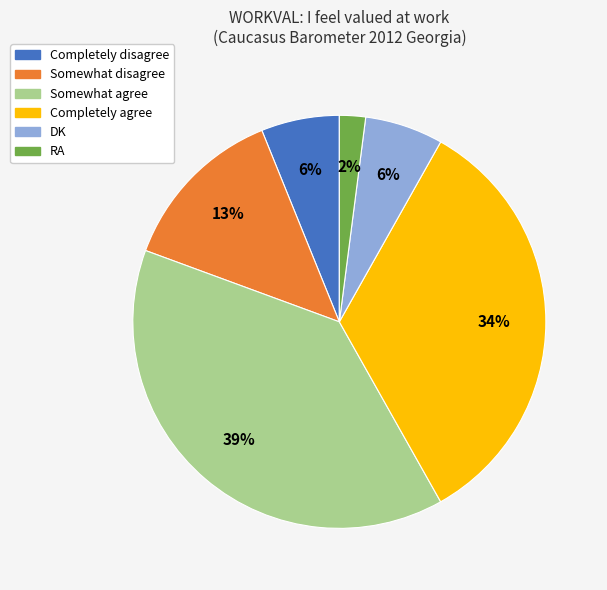

What percentage is the Somewhat disagree slice, to the nearest percent?

13%